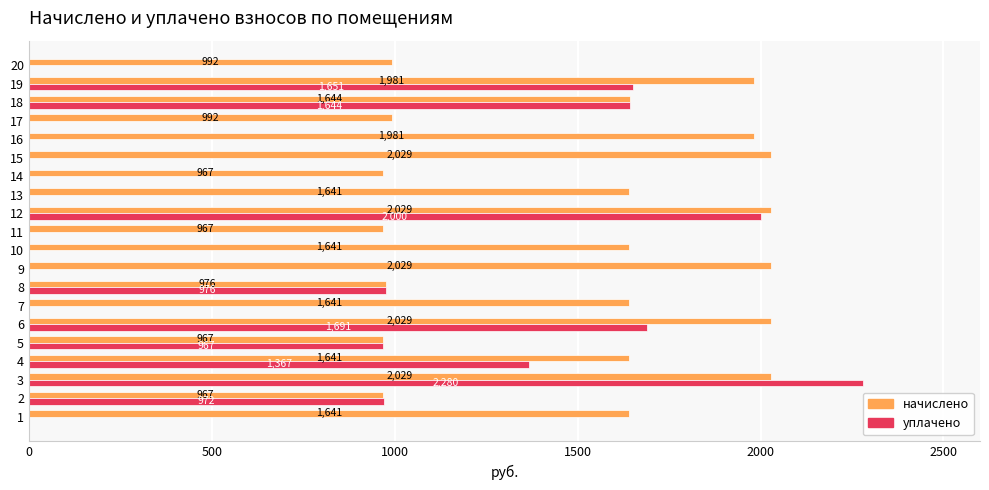

The уплачено series shows 1445.5 at 11. True or false?

False